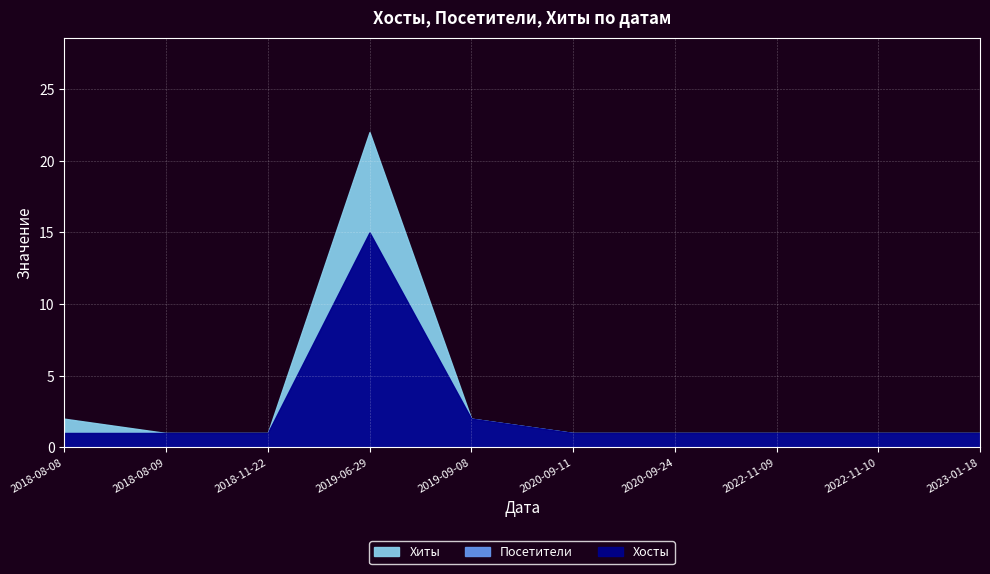

True or false: Хосты and Хиты cross at least once.

False